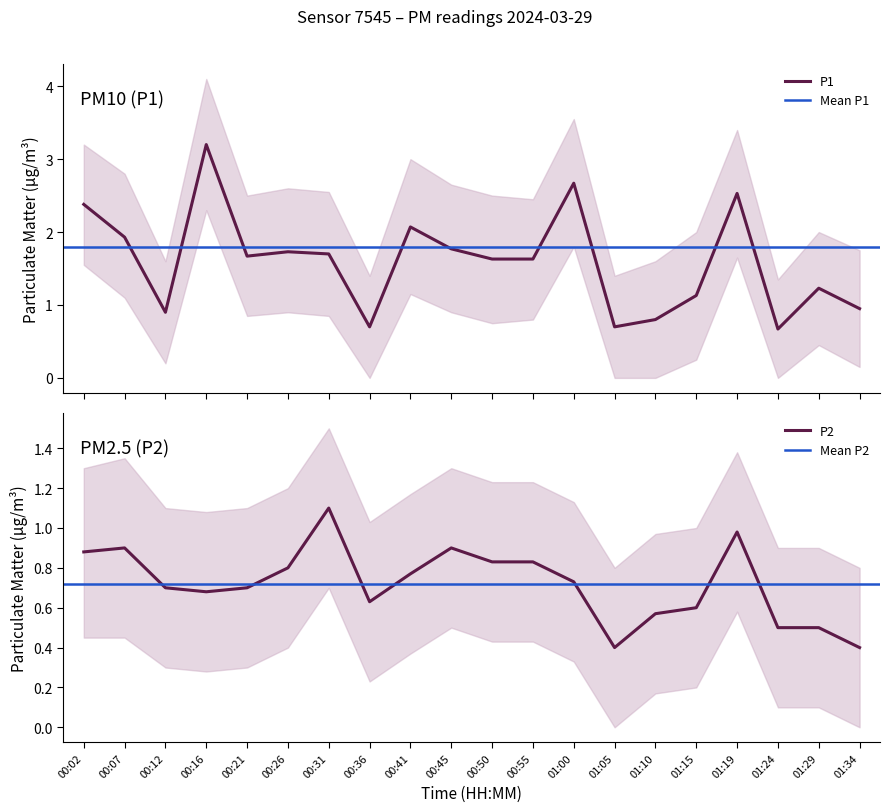

Where is the first local maximum for P1?

00:16